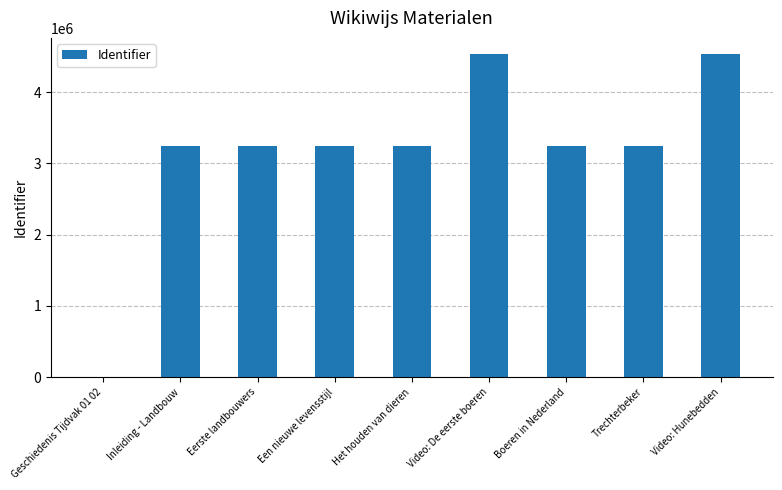

What is the sum of all values?

28528467